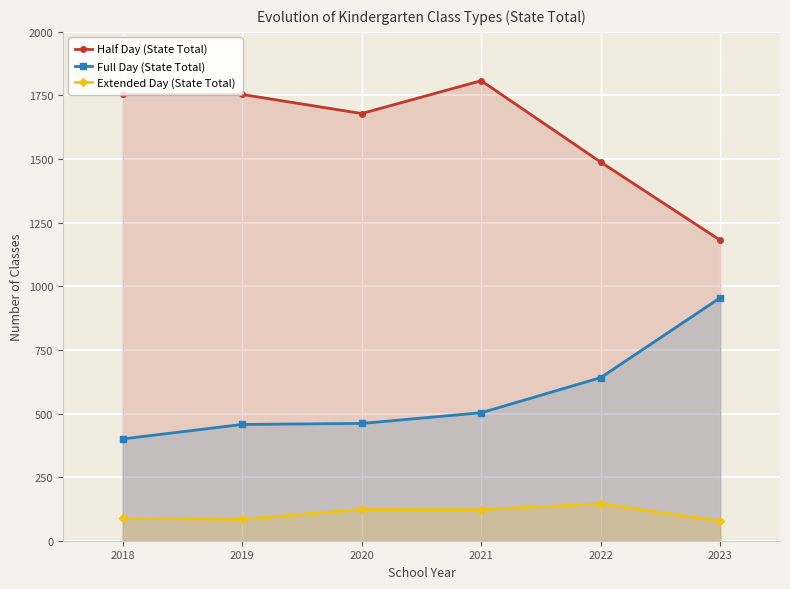

What value does the Full Day (State Total) series have at 2020, to the nearest 50?

450